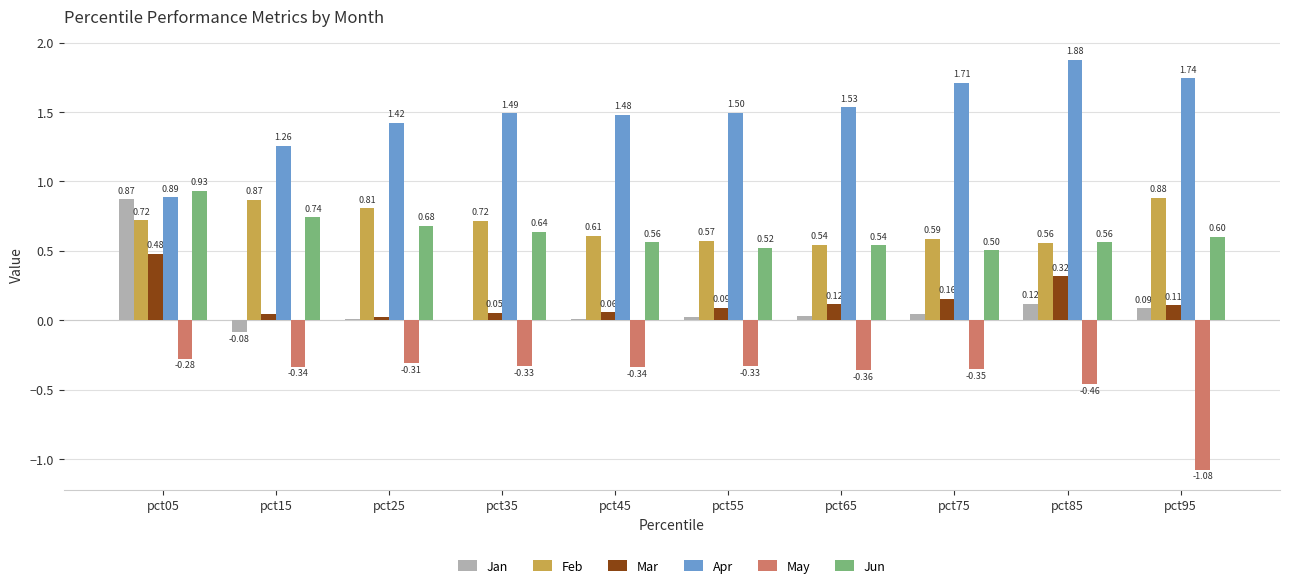

Which series changed the most between pct25 and pct35?

Feb